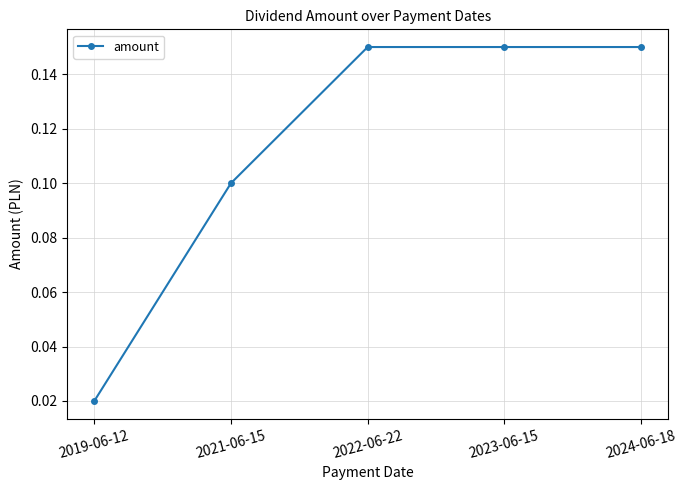

The chart shows a value of 0.2 at 2022-06-22. True or false?

False